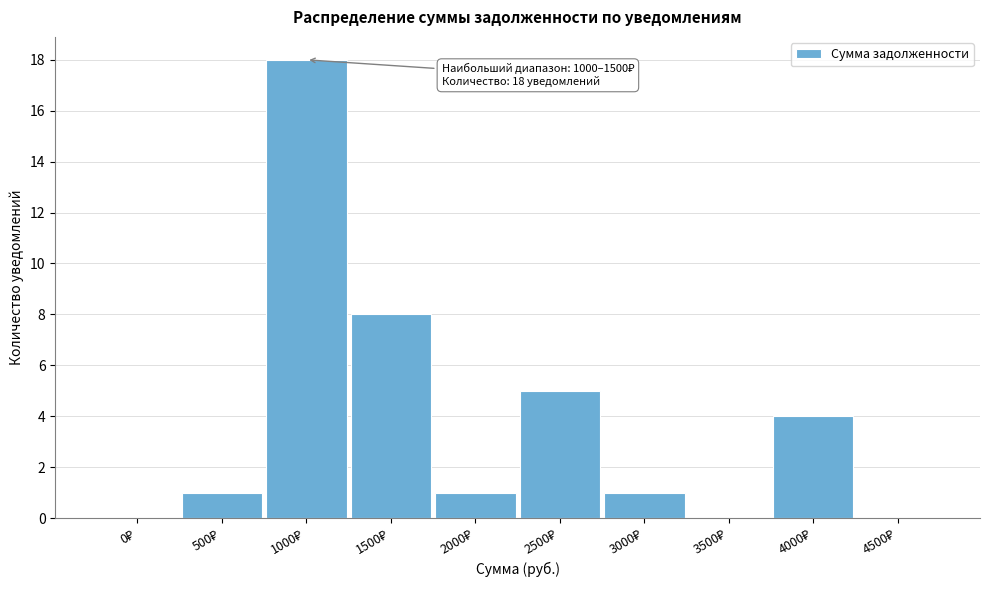

What is the sum of all values?

38